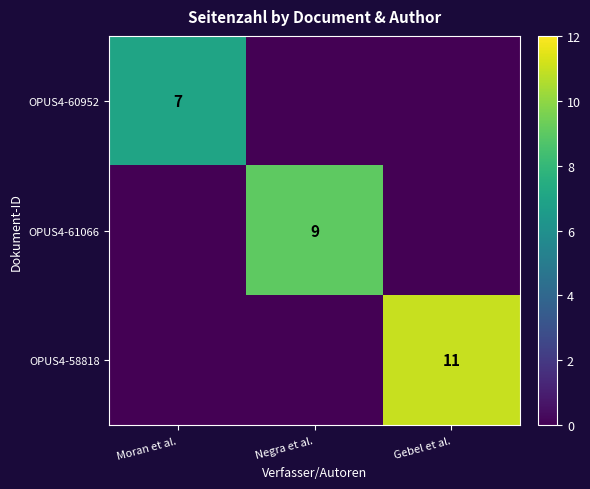

Is it true that OPUS4-60952 equals 7 at Moran et al.?

True